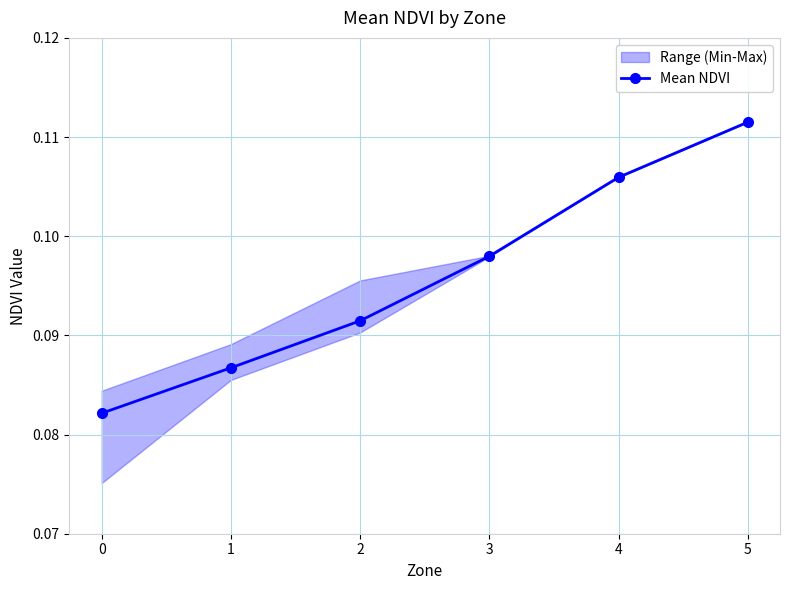

List the labels in order of value, smallest first.

0, 1, 2, 3, 4, 5